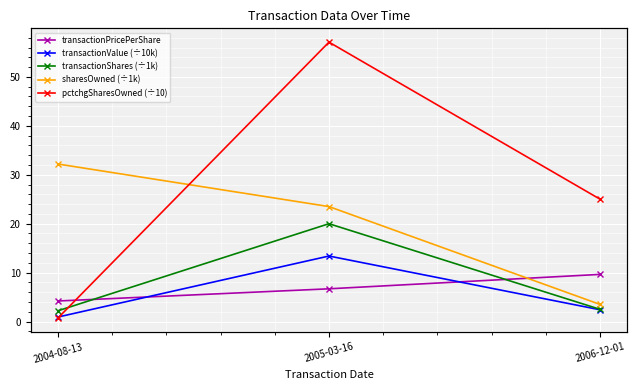

True or false: sharesOwned (÷1k) has a value of 30.6 at 2005-03-16.

False